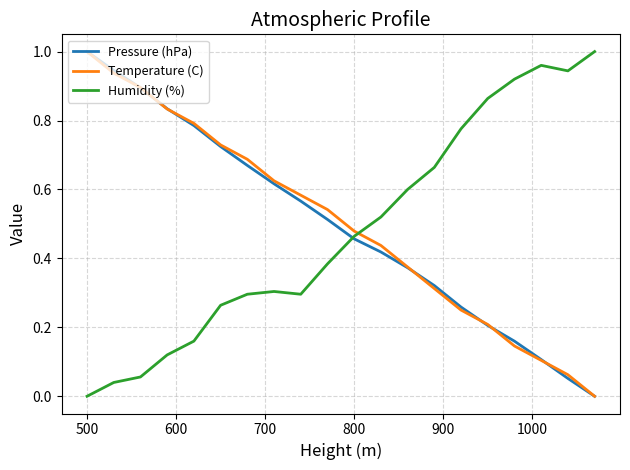

After their last crossing, which series has the higher values: Humidity (%) or Temperature (C)?

Humidity (%)